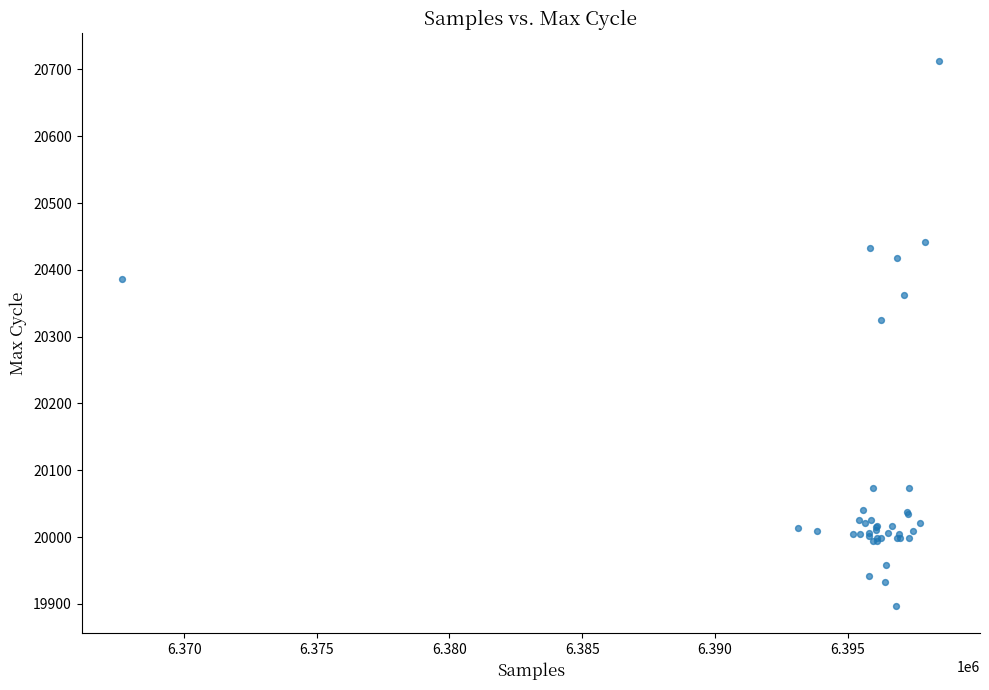

What Y value in the scatter plot is closest to 20305?

20325